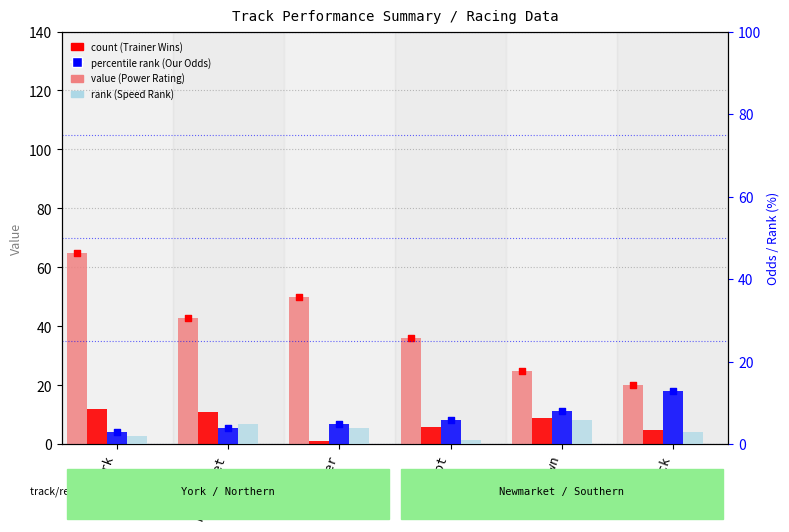

Which series contains the lowest Y value?

Trainer Wins Last 14 Days